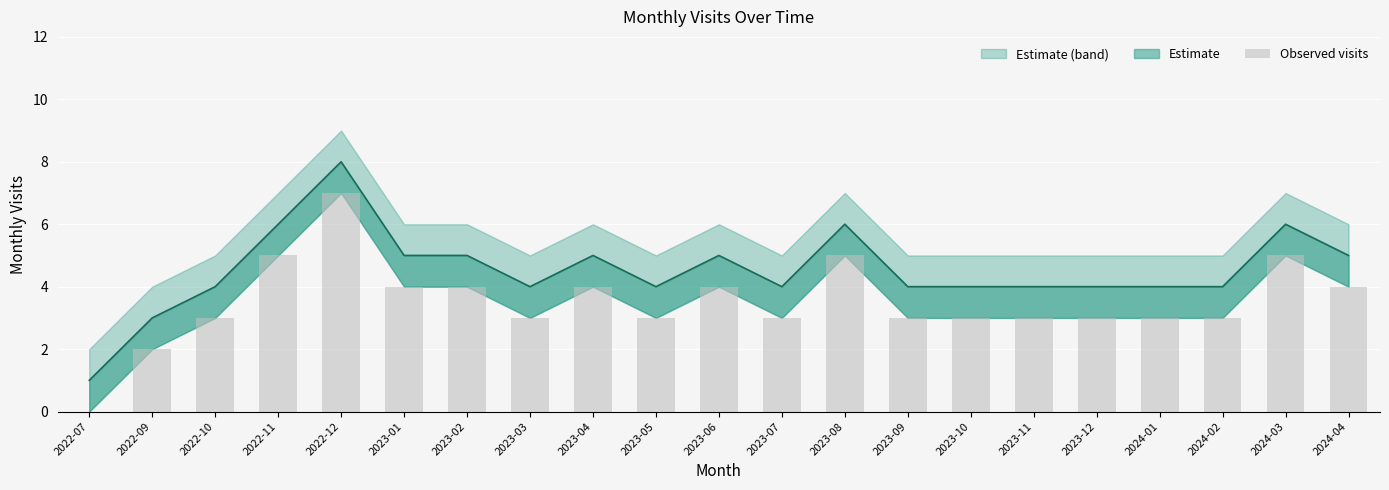

Does the chart contain stacked bars?

No